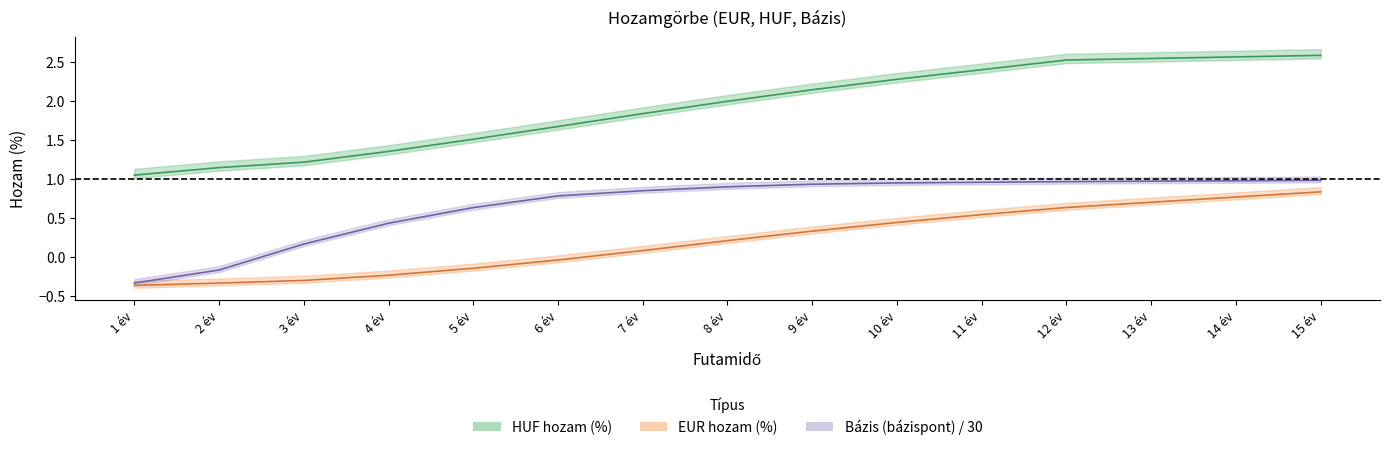

Which label corresponds to the largest value in the chart?

15 év